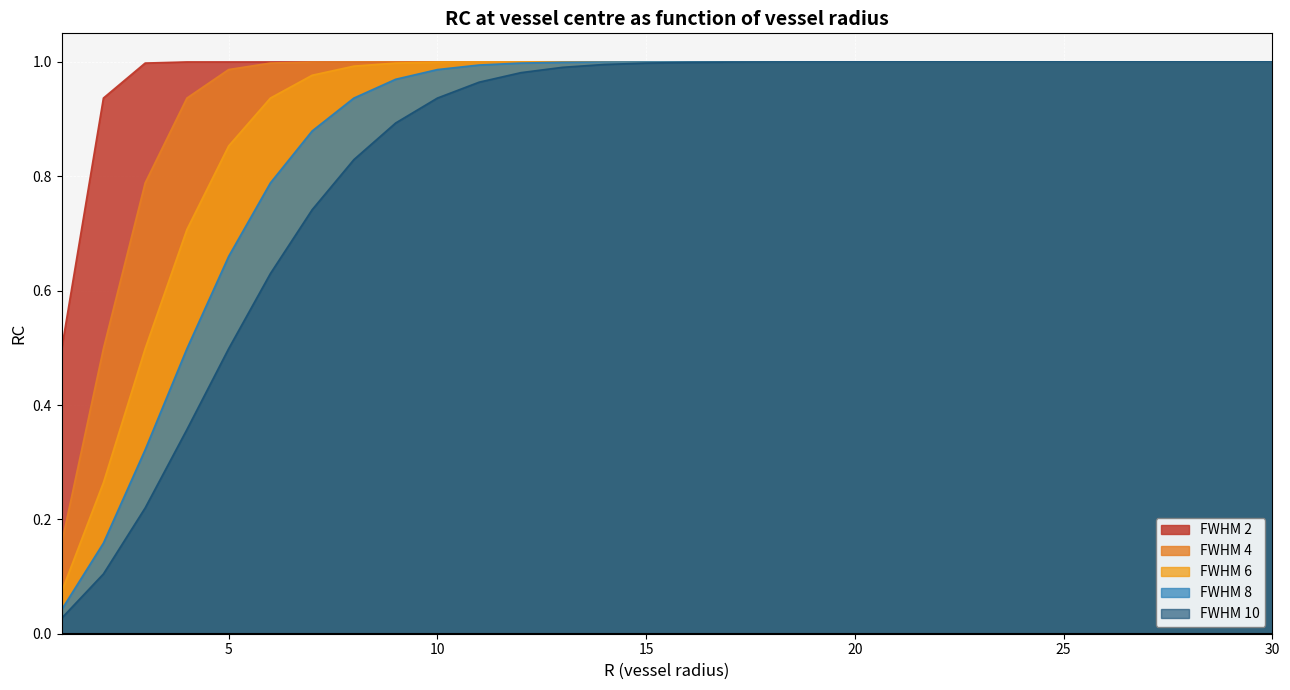

How many lines are shown in the chart?

5